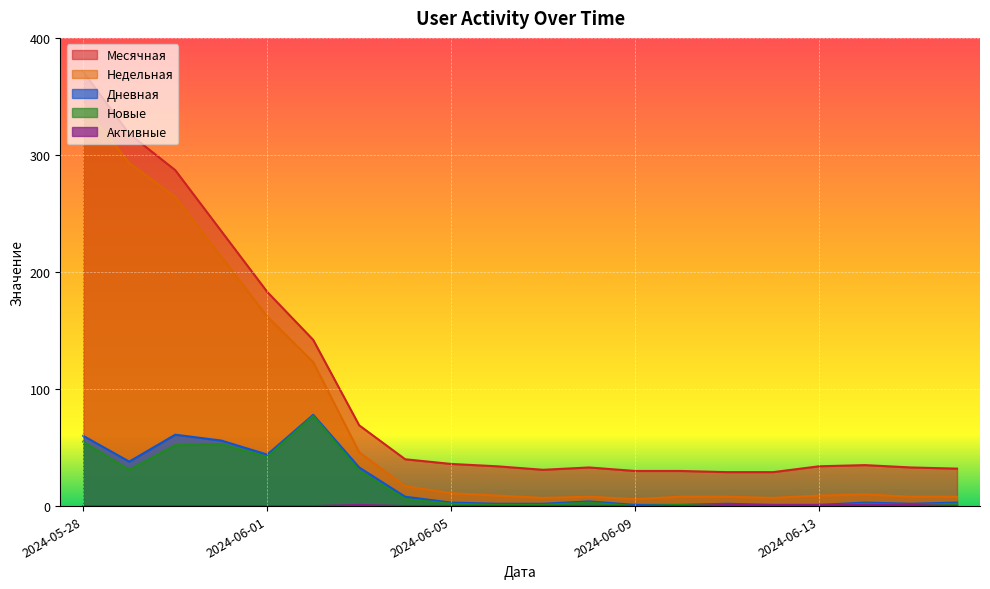

True or false: Активные has more than 0 points higher than both neighbors.

True